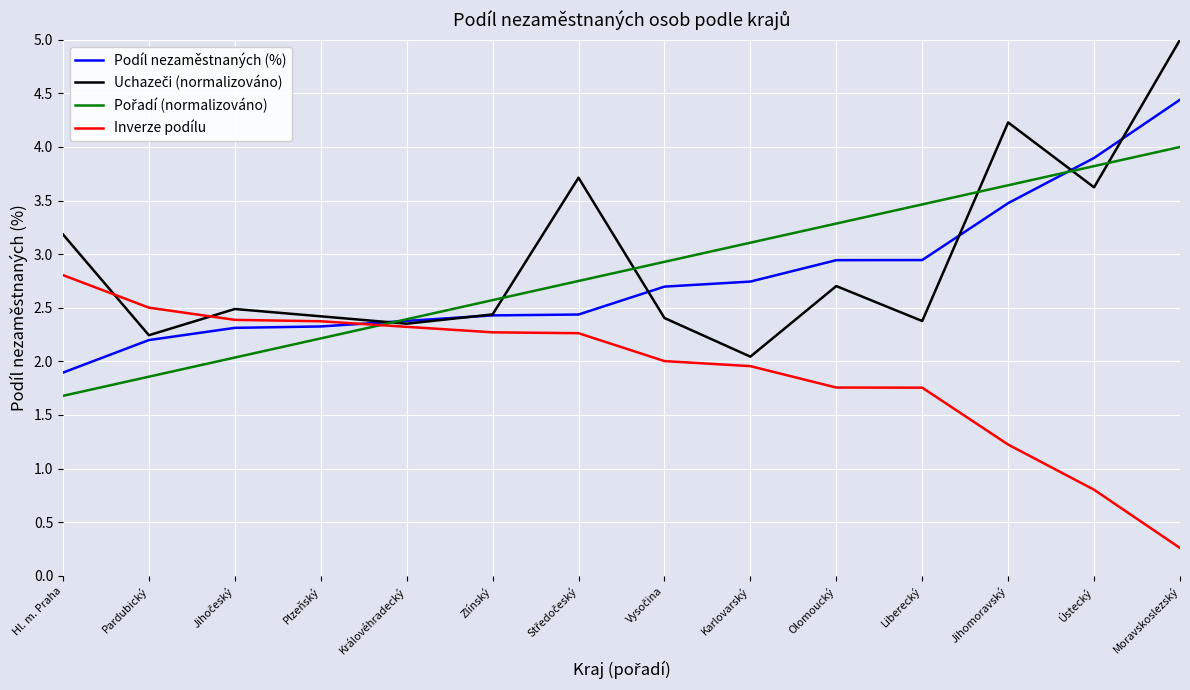

The Inverze podílu series shows 0.8 at Ústecký. True or false?

True